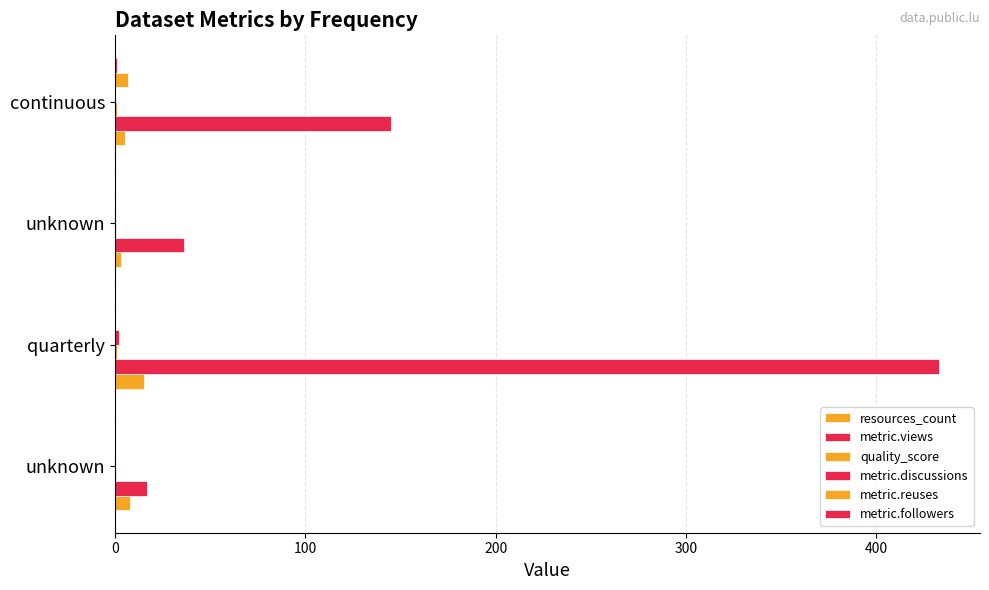

What are all the series names shown in the legend?

resources_count, metric.views, quality_score, metric.discussions, metric.reuses, metric.followers